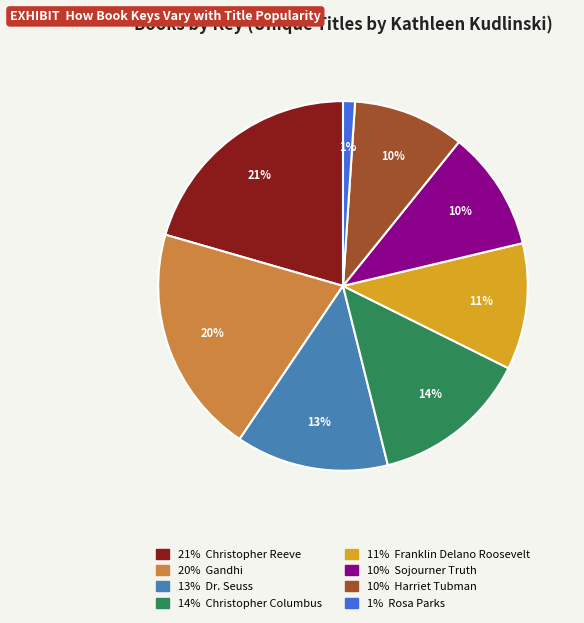

Does any single category account for the majority?

No